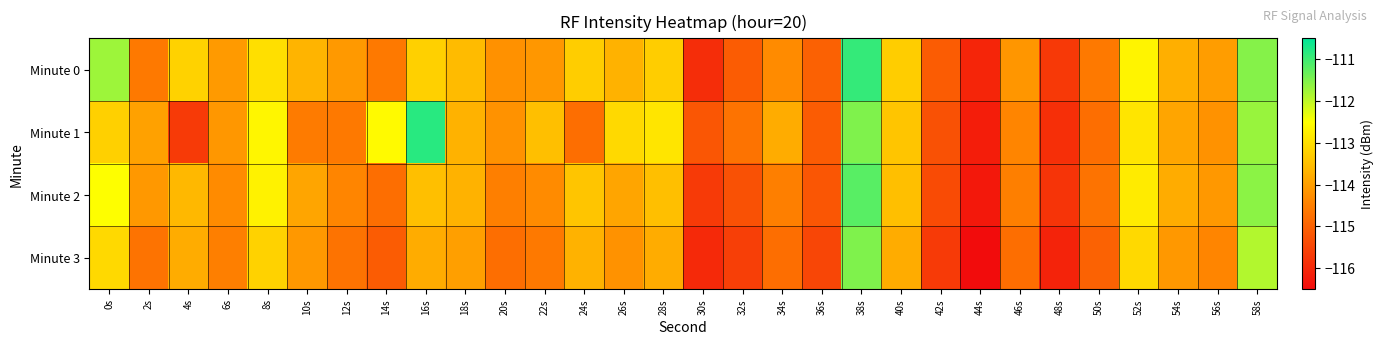

At which category is the sum across all series the highest?

38s